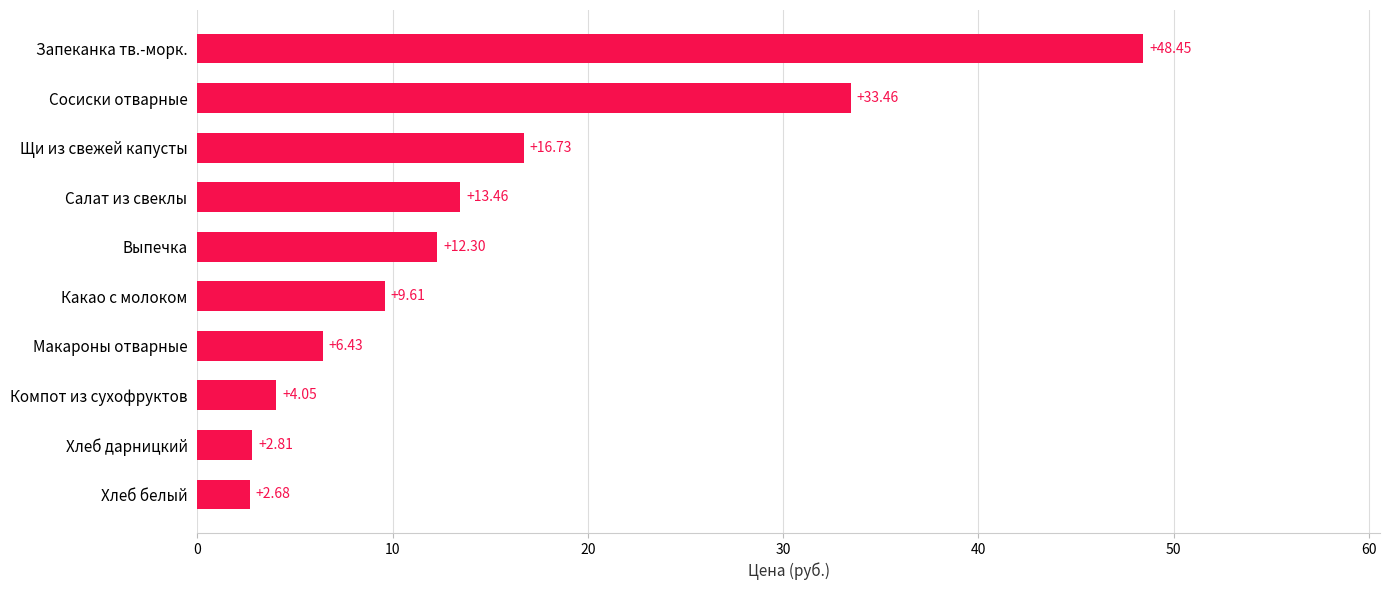

Between Сосиски отварные and Какао с молоком, which is larger?

Сосиски отварные